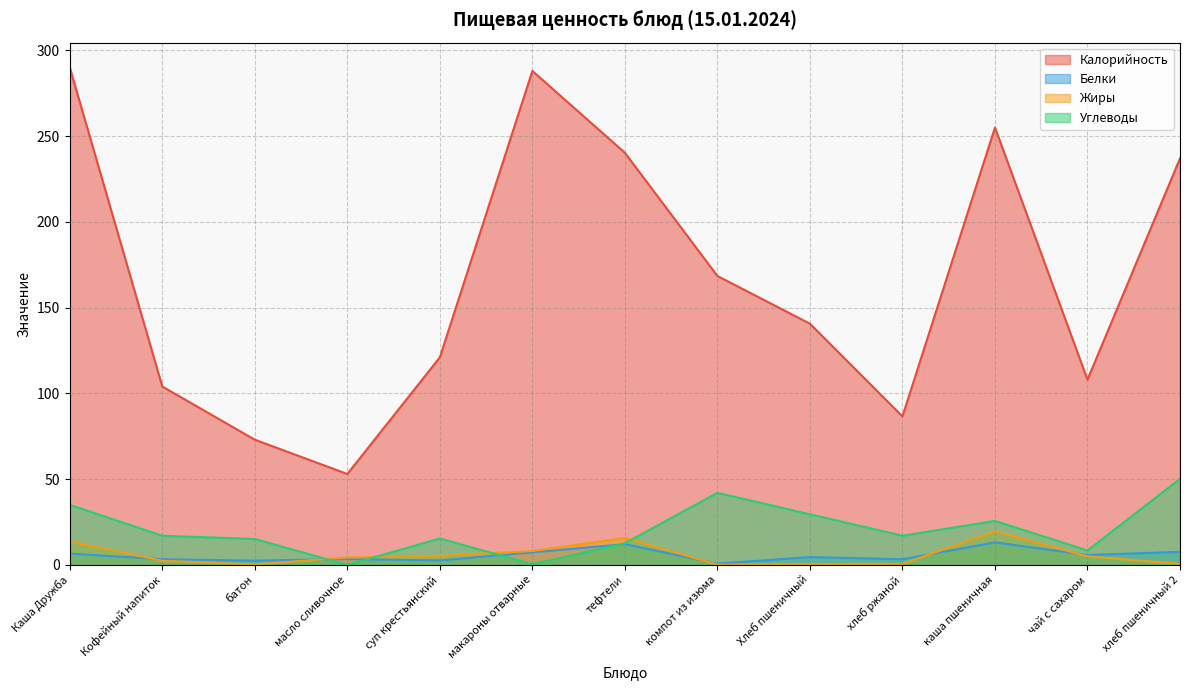

Reading left to right, what are all the values shown in this chart?

Калорийность: Каша Дружба=290.0	Кофейный напиток=104.0	батон=73.0	масло сливочное=53.0	суп крестьянский=121.0	макароны отварные=288.0	тефтели=240.3	компот из изюма=168.4	Хлеб пшеничный=140.6	хлеб ржаной=86.6	каша пшеничная=255.0	чай с сахаром=108.0	хлеб пшеничный 2=237.0
Белки: Каша Дружба=6.6	Кофейный напиток=3.3	батон=2.5	масло сливочное=3.4	суп крестьянский=2.6	макароны отварные=7.3	тефтели=12.1	компот из изюма=0.7	Хлеб пшеничный=4.6	хлеб ржаной=3.3	каша пшеничная=13.1	чай с сахаром=5.8	хлеб пшеничный 2=7.6
Жиры: Каша Дружба=13.7	Кофейный напиток=2.4	батон=0.3	масло сливочное=4.3	суп крестьянский=5.3	макароны отварные=8.1	тефтели=15.7	компот из изюма=0.2	Хлеб пшеничный=0.5	хлеб ржаной=0.6	каша пшеничная=19.6	чай с сахаром=5.0	хлеб пшеничный 2=0.6
Углеводы: Каша Дружба=35.0	Кофейный напиток=17.0	батон=15.1	масло сливочное=0.0	суп крестьянский=15.4	макароны отварные=0.4	тефтели=12.6	компот из изюма=42.0	Хлеб пшеничный=29.5	хлеб ржаной=17.0	каша пшеничная=25.6	чай с сахаром=8.4	хлеб пшеничный 2=50.2